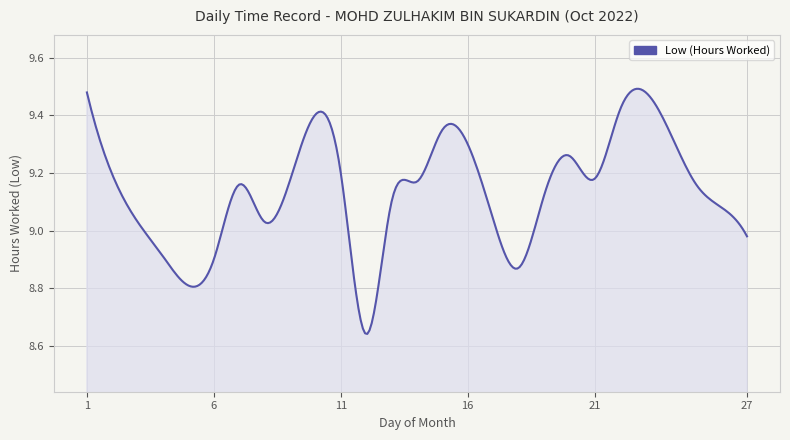

What is the difference between the maximum and minimum values?

0.9